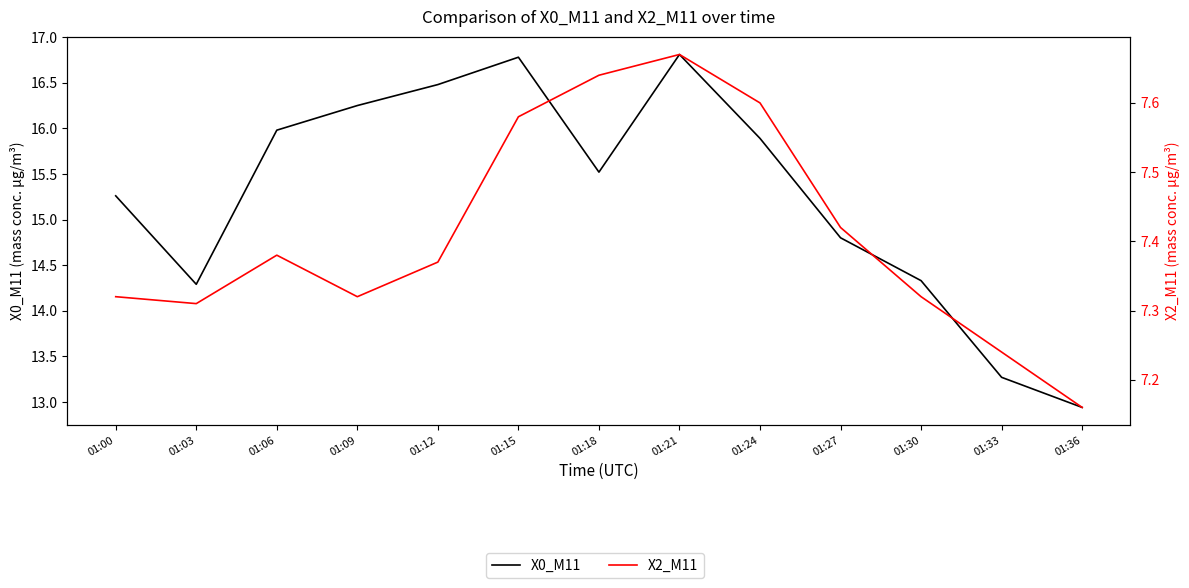

What are all the series names shown in the legend?

X0_M11, X2_M11